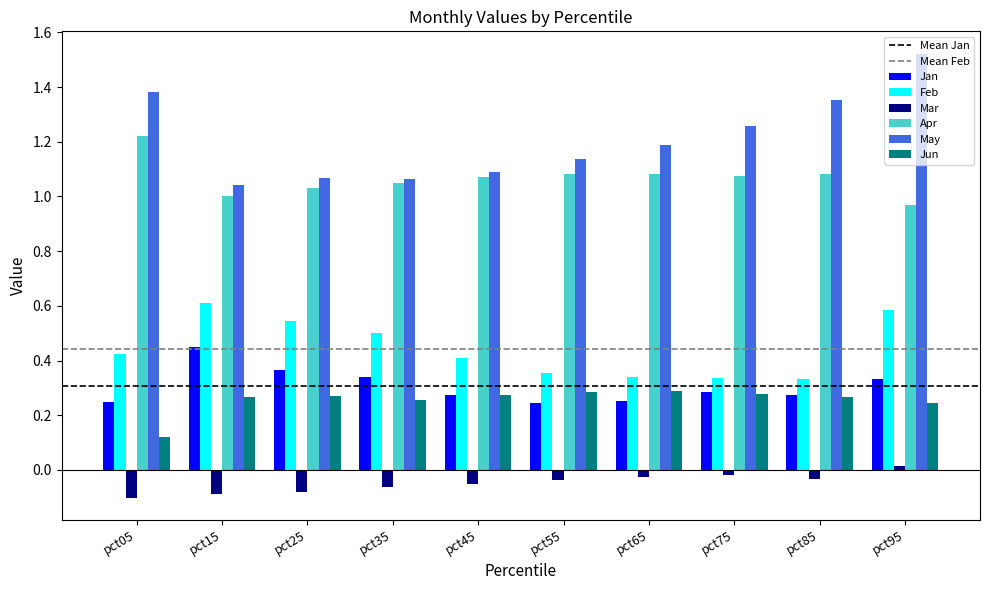

Rank the series by their maximum value, from lowest to highest.

Mar, Jun, Jan, Feb, Apr, May